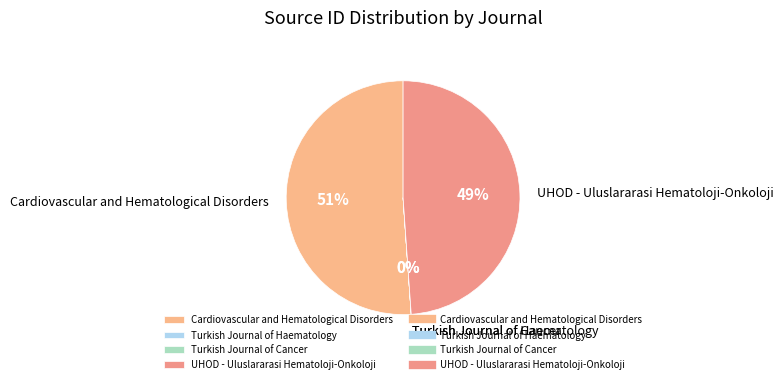

To the nearest percent, what portion does Cardiovascular and Hematological Disorders represent?

51%